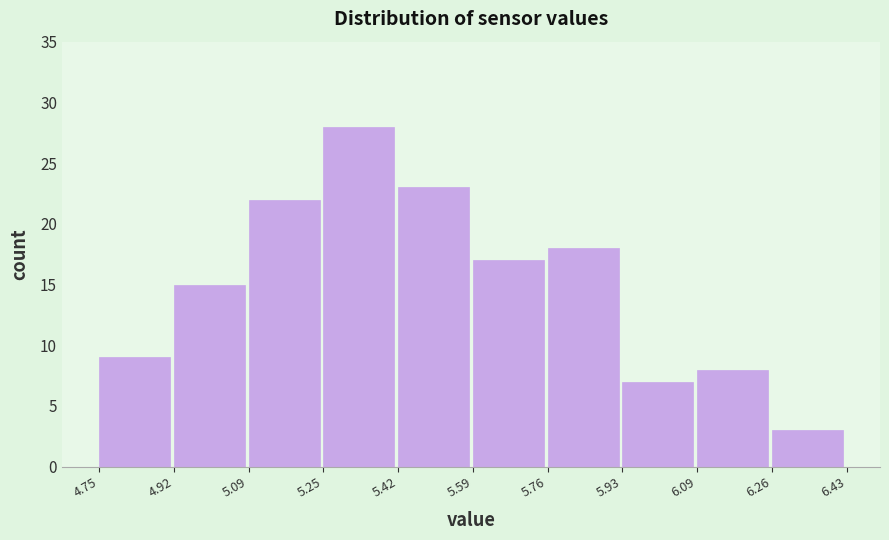

Reading left to right, transcribe this chart: for each bar, give the range it covers on the x-axis and its height. The values are not printed on the chart, so give them approximately, as read against the axis.

4.75 to 4.92: 9
4.92 to 5.09: 15
5.09 to 5.25: 22
5.25 to 5.42: 28
5.42 to 5.59: 23
5.59 to 5.76: 17
5.76 to 5.93: 18
5.93 to 6.09: 7
6.09 to 6.26: 8
6.26 to 6.43: 3